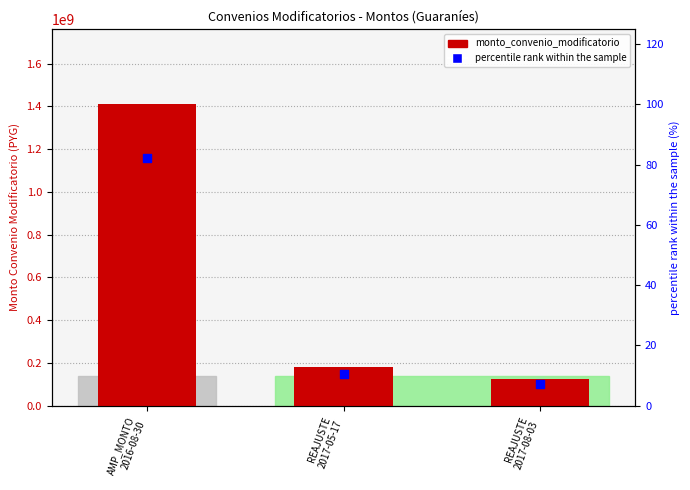

At how many categories does at least one series exceed 467423036?

1